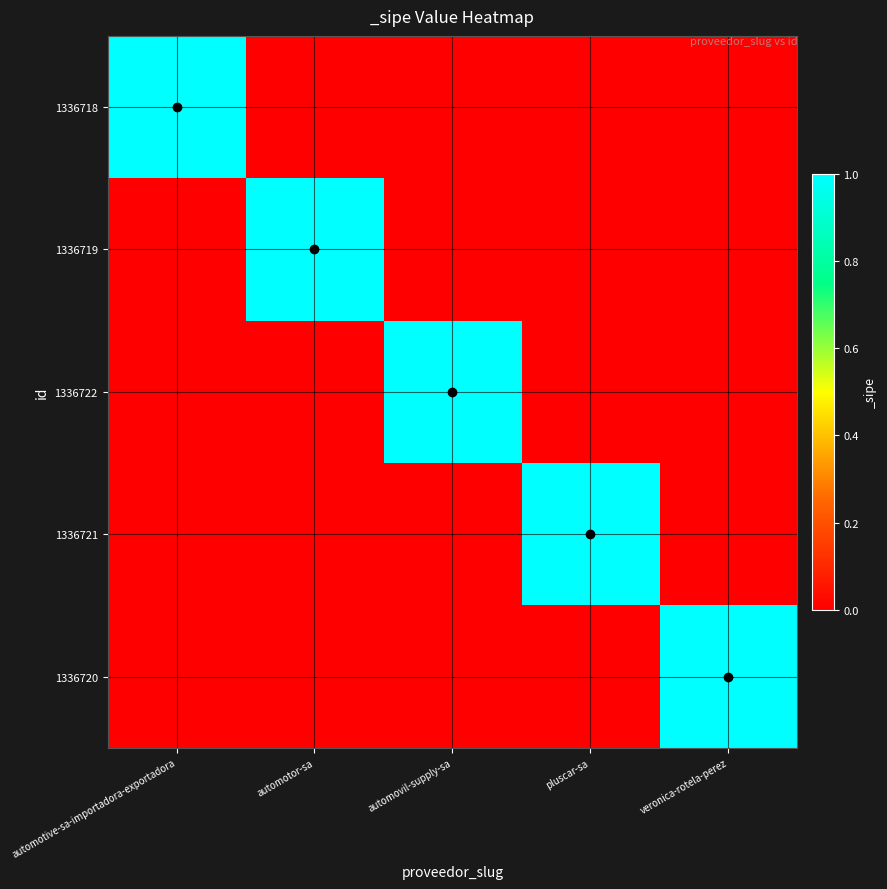

Reading left to right, what are all the values shown in this chart?

1336718: automotive-sa-importadora-exportadora=1	automotor-sa=0	automovil-supply-sa=0	pluscar-sa=0	veronica-rotela-perez=0
1336719: automotive-sa-importadora-exportadora=0	automotor-sa=1	automovil-supply-sa=0	pluscar-sa=0	veronica-rotela-perez=0
1336722: automotive-sa-importadora-exportadora=0	automotor-sa=0	automovil-supply-sa=1	pluscar-sa=0	veronica-rotela-perez=0
1336721: automotive-sa-importadora-exportadora=0	automotor-sa=0	automovil-supply-sa=0	pluscar-sa=1	veronica-rotela-perez=0
1336720: automotive-sa-importadora-exportadora=0	automotor-sa=0	automovil-supply-sa=0	pluscar-sa=0	veronica-rotela-perez=1